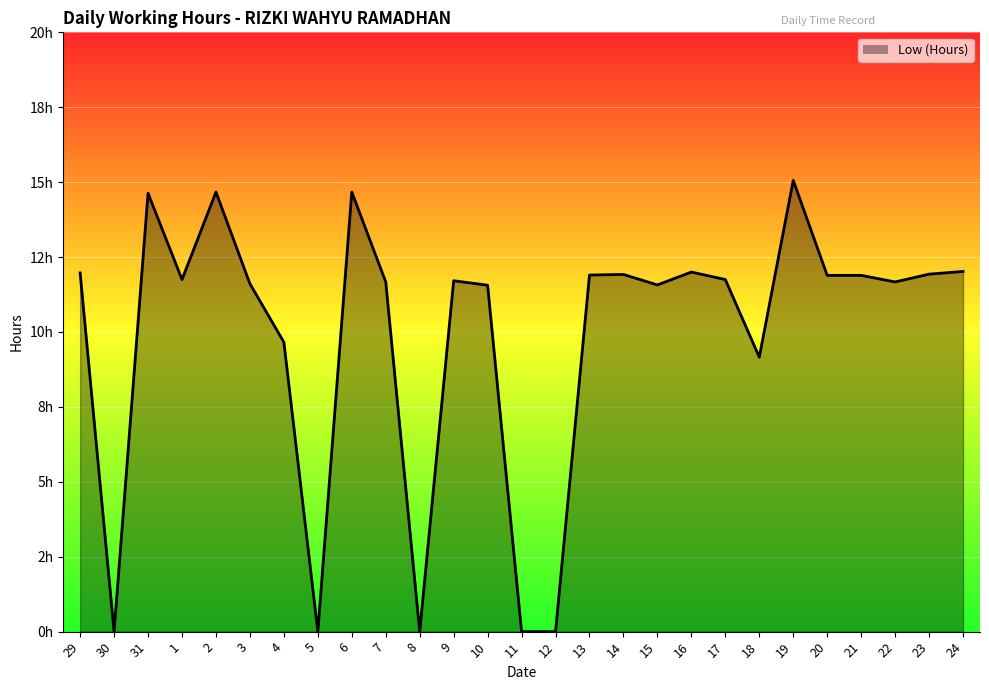

Does the chart display data point markers on the line(s)?

No